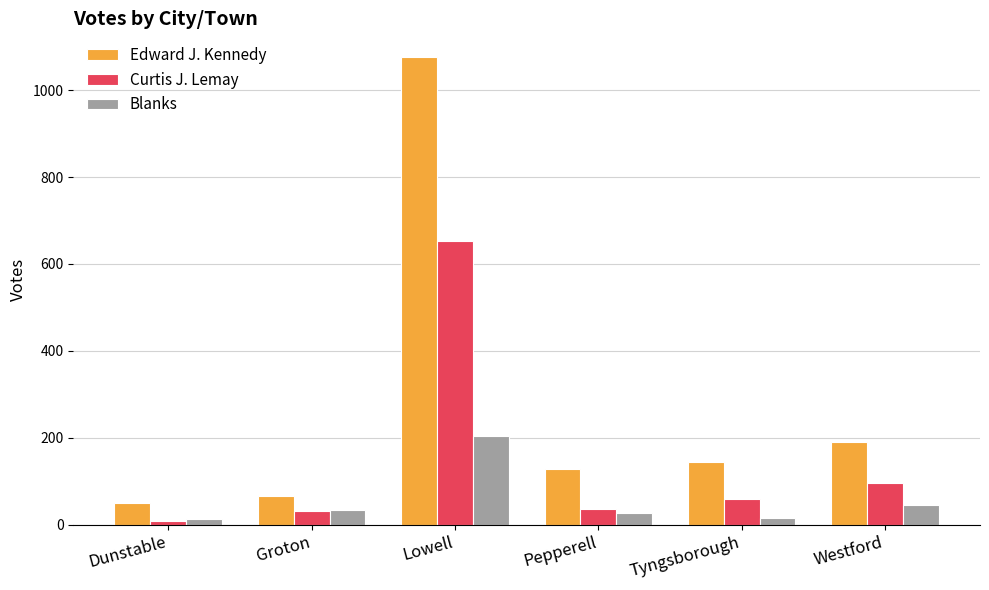

Which series has the largest total across all categories?

Edward J. Kennedy